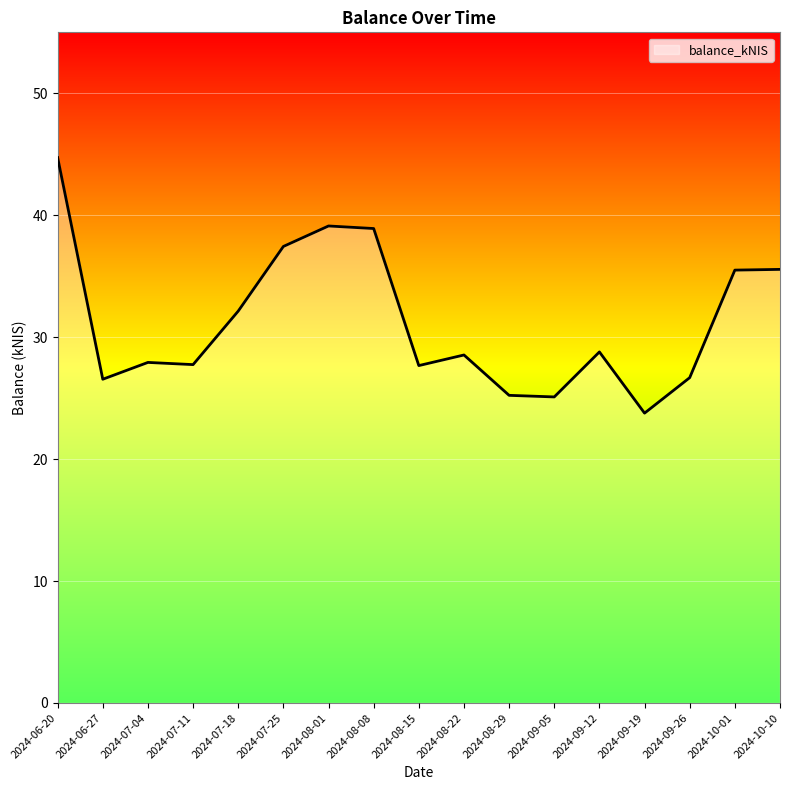

At which category does the chart reach its minimum across all series?

2024-09-19